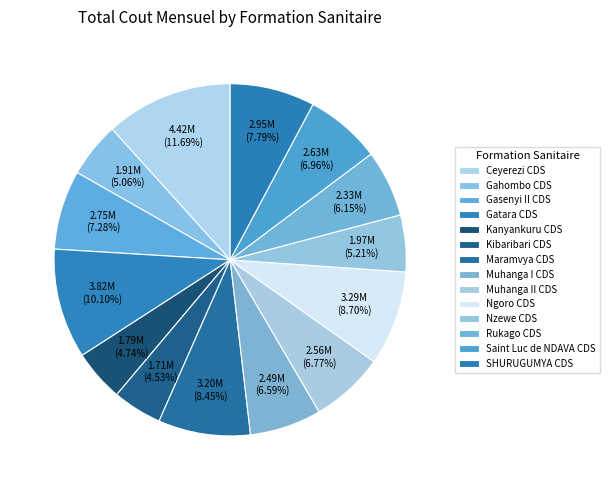

Rank the categories by value from lowest to highest.

Kibaribari CDS, Kanyankuru CDS, Gahombo CDS, Nzewe CDS, Rukago CDS, Muhanga I CDS, Muhanga II CDS, Saint Luc de NDAVA CDS, Gasenyi II CDS, SHURUGUMYA CDS, Maramvya CDS, Ngoro CDS, Gatara CDS, Ceyerezi CDS